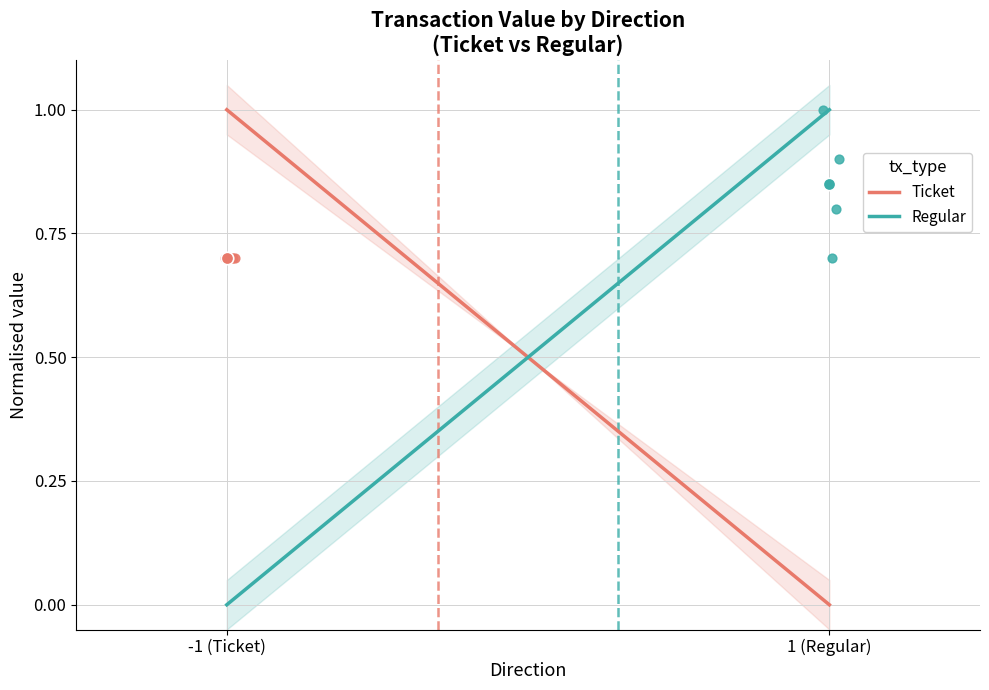

Which series has the widest spread of Y values?

Ticket